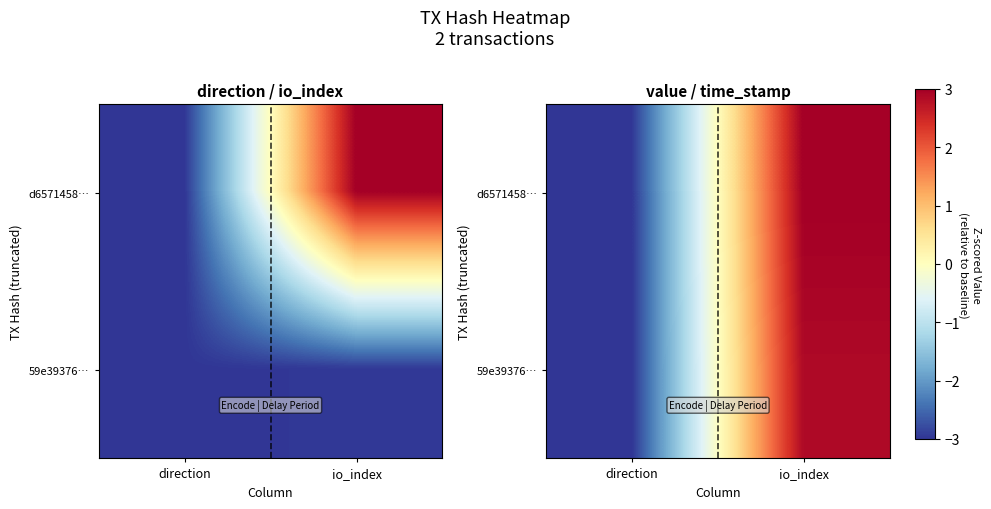

Is the value of 59e39376… at direction greater than the value of d6571458… at io_index?

No